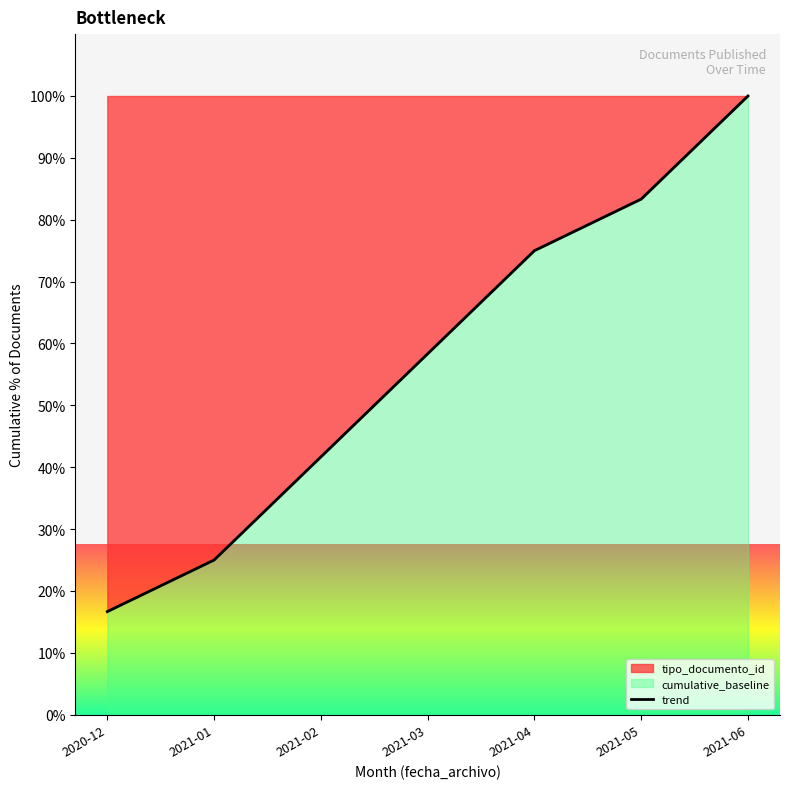

What is the ratio of the value at 2021-03 to the value at 2020-12?

3.5